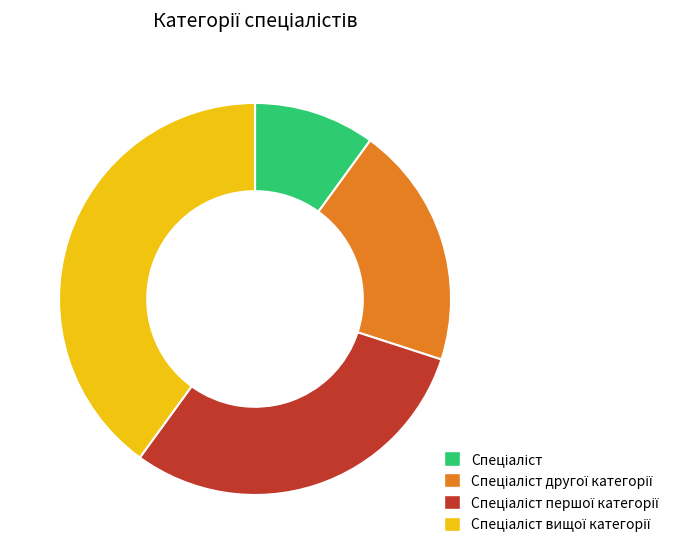

Does any single category account for the majority?

No